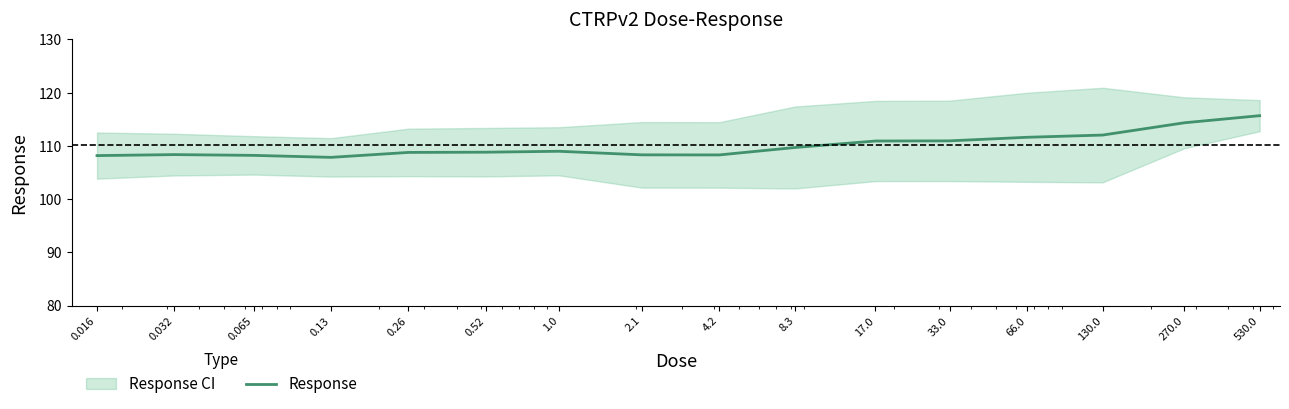

Where is the data nearest to the value 111?

33.0